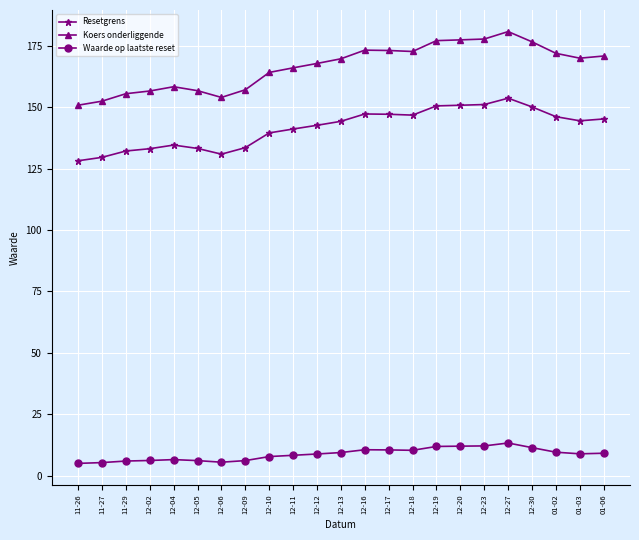

Is it true that Koers onderliggende equals 122.9 at 12-23?

False